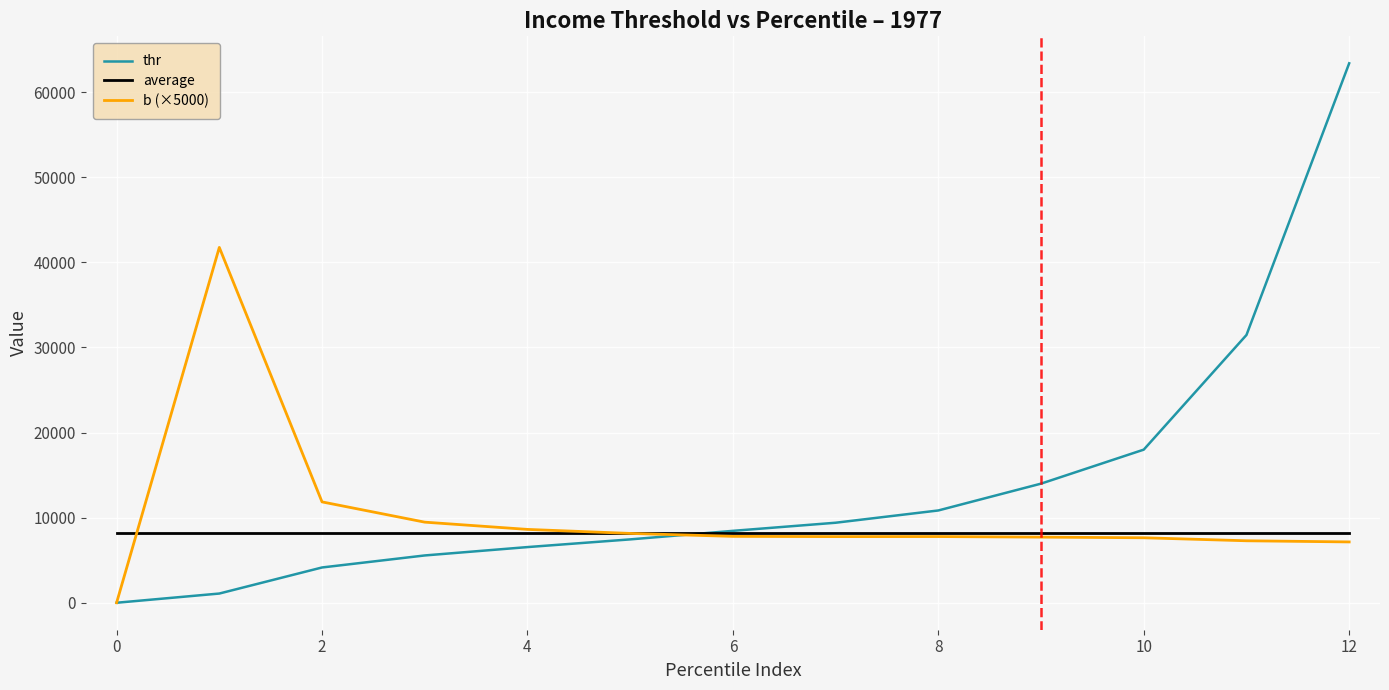

Which series has the widest spread of values?

thr